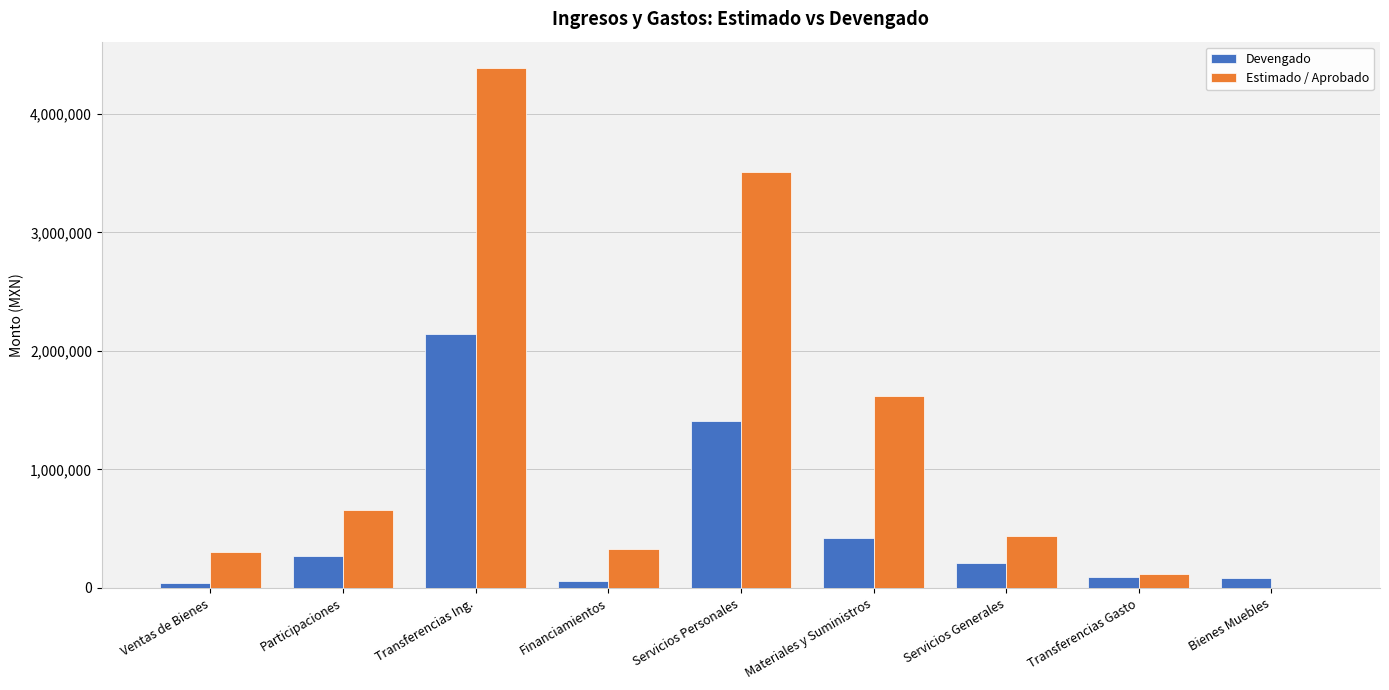

What is the maximum value shown in the chart?

4388813.5